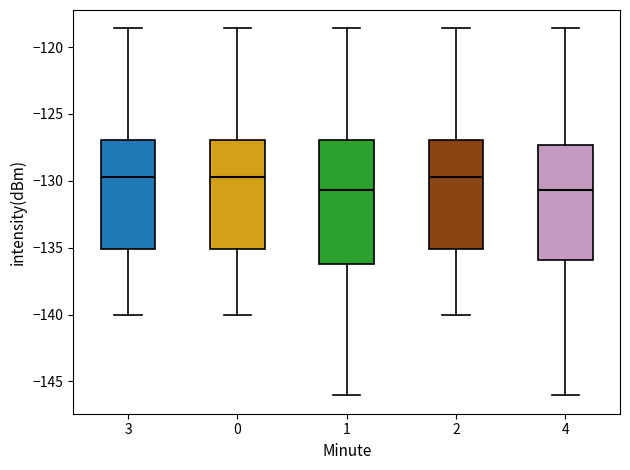

Reading left to right, read every box against the y-axis: the position of its median line, the range the box covers, and the ends of its whiskers. The values are not printed on the chart, so give them approximately, as read against the axis.

3: median -129.5, box -135.0 to -127.0, whiskers -140.0 to -118.5
0: median -129.5, box -135.0 to -127.0, whiskers -140.0 to -118.5
1: median -130.5, box -136.0 to -127.0, whiskers -146.0 to -118.5
2: median -129.5, box -135.0 to -127.0, whiskers -140.0 to -118.5
4: median -130.5, box -136.0 to -127.5, whiskers -146.0 to -118.5